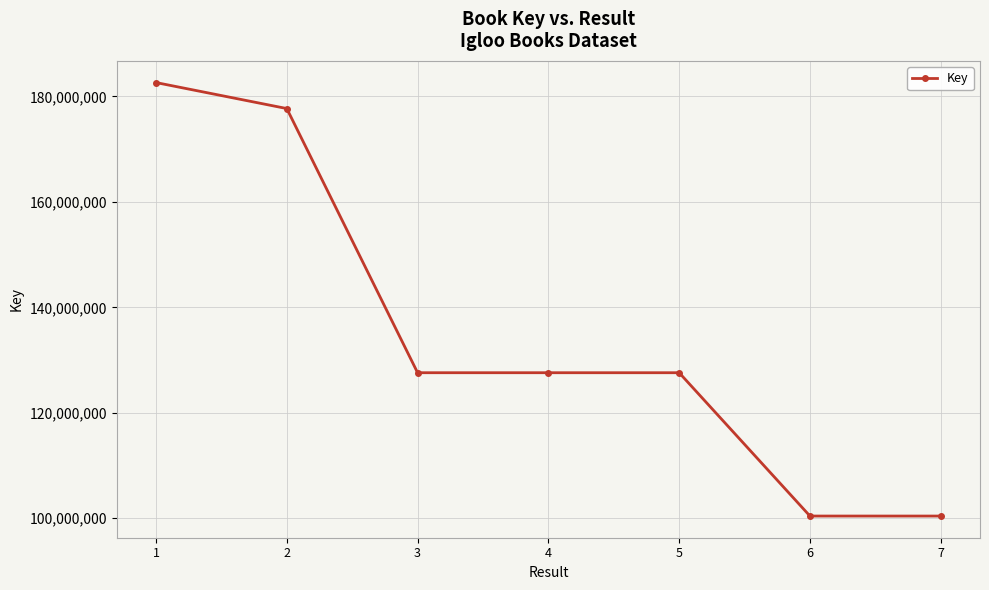

Is it true that the value at 1 is 105494896?

False